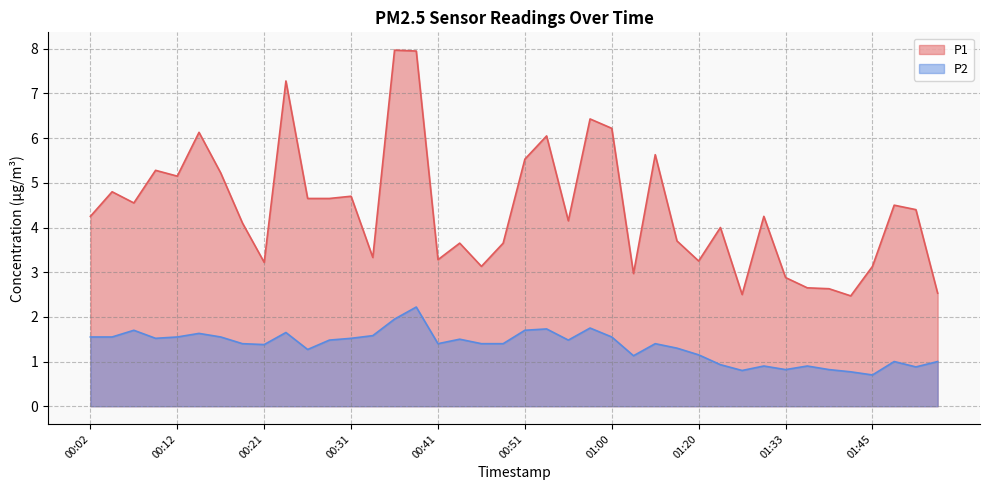

Reading left to right, extract all data points from this chart.

P1: 00:02=4.2	00:04=4.8	00:07=4.5	00:09=5.3	00:12=5.2	00:14=6.1	00:16=5.2	00:19=4.1	00:21=3.2	00:24=7.3	00:26=4.7	00:29=4.7	00:31=4.7	00:34=3.3	00:36=8.0	00:38=8.0	00:41=3.3	00:43=3.6	00:46=3.1	00:48=3.6	00:51=5.5	00:53=6.0	00:56=4.2	00:58=6.4	01:00=6.2	01:12=3.0	01:14=5.6	01:17=3.7	01:20=3.2	01:25=4.0	01:28=2.5	01:30=4.2	01:33=2.9	01:35=2.6	01:38=2.6	01:43=2.5	01:45=3.1	01:48=4.5	01:50=4.4	01:53=2.5
P2: 00:02=1.6	00:04=1.6	00:07=1.7	00:09=1.5	00:12=1.6	00:14=1.6	00:16=1.6	00:19=1.4	00:21=1.4	00:24=1.6	00:26=1.3	00:29=1.5	00:31=1.5	00:34=1.6	00:36=1.9	00:38=2.2	00:41=1.4	00:43=1.5	00:46=1.4	00:48=1.4	00:51=1.7	00:53=1.7	00:56=1.5	00:58=1.8	01:00=1.6	01:12=1.1	01:14=1.4	01:17=1.3	01:20=1.1	01:25=0.9	01:28=0.8	01:30=0.9	01:33=0.8	01:35=0.9	01:38=0.8	01:43=0.8	01:45=0.7	01:48=1.0	01:50=0.9	01:53=1.0